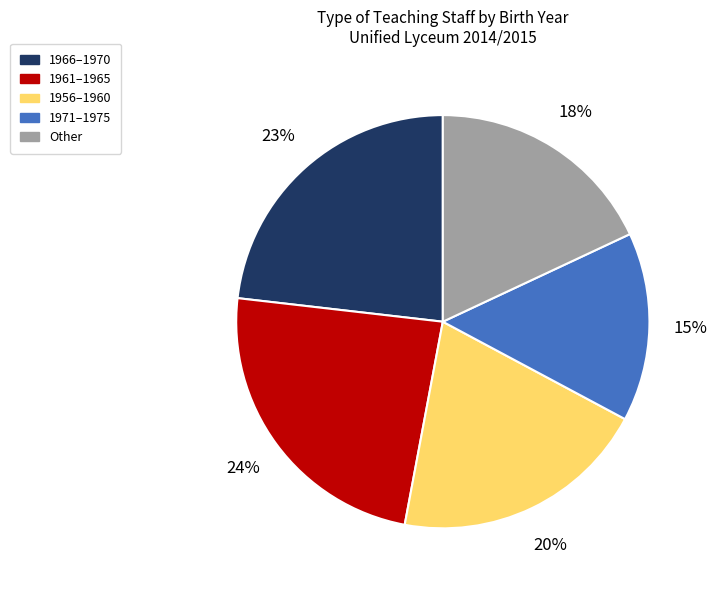

Do 1956–1960 and 1961–1965 together represent more than half of the pie?

No